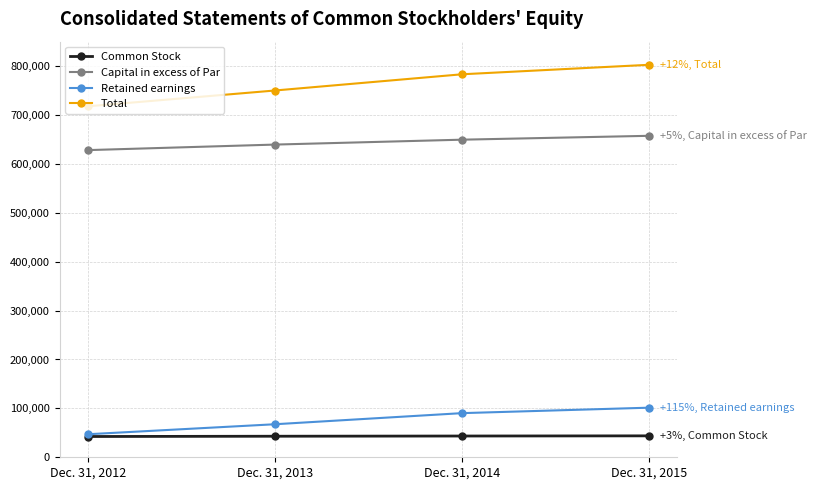

Which category has the highest value across all series?

Dec. 31, 2015